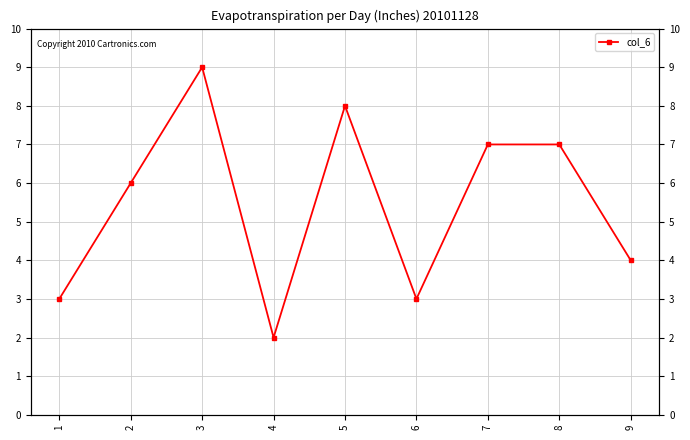

Reading left to right, list all the values displayed in this chart.

1=3	2=6	3=9	4=2	5=8	6=3	7=7	8=7	9=4